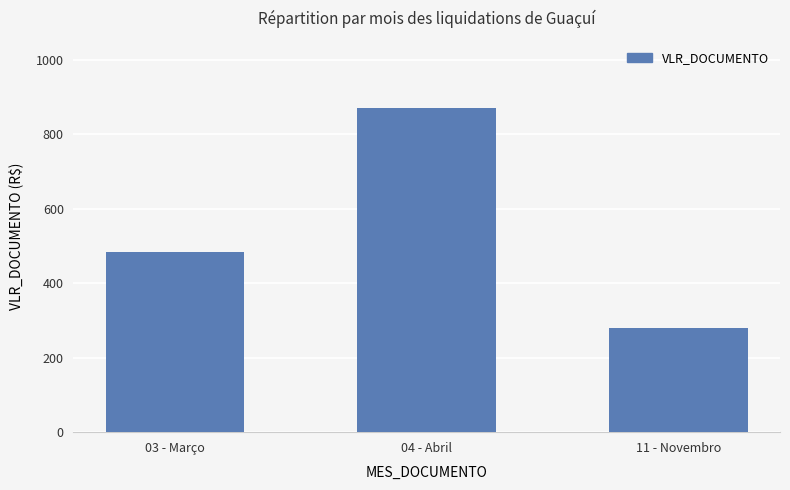

Which has a higher value, 03 - Março or 11 - Novembro?

03 - Março